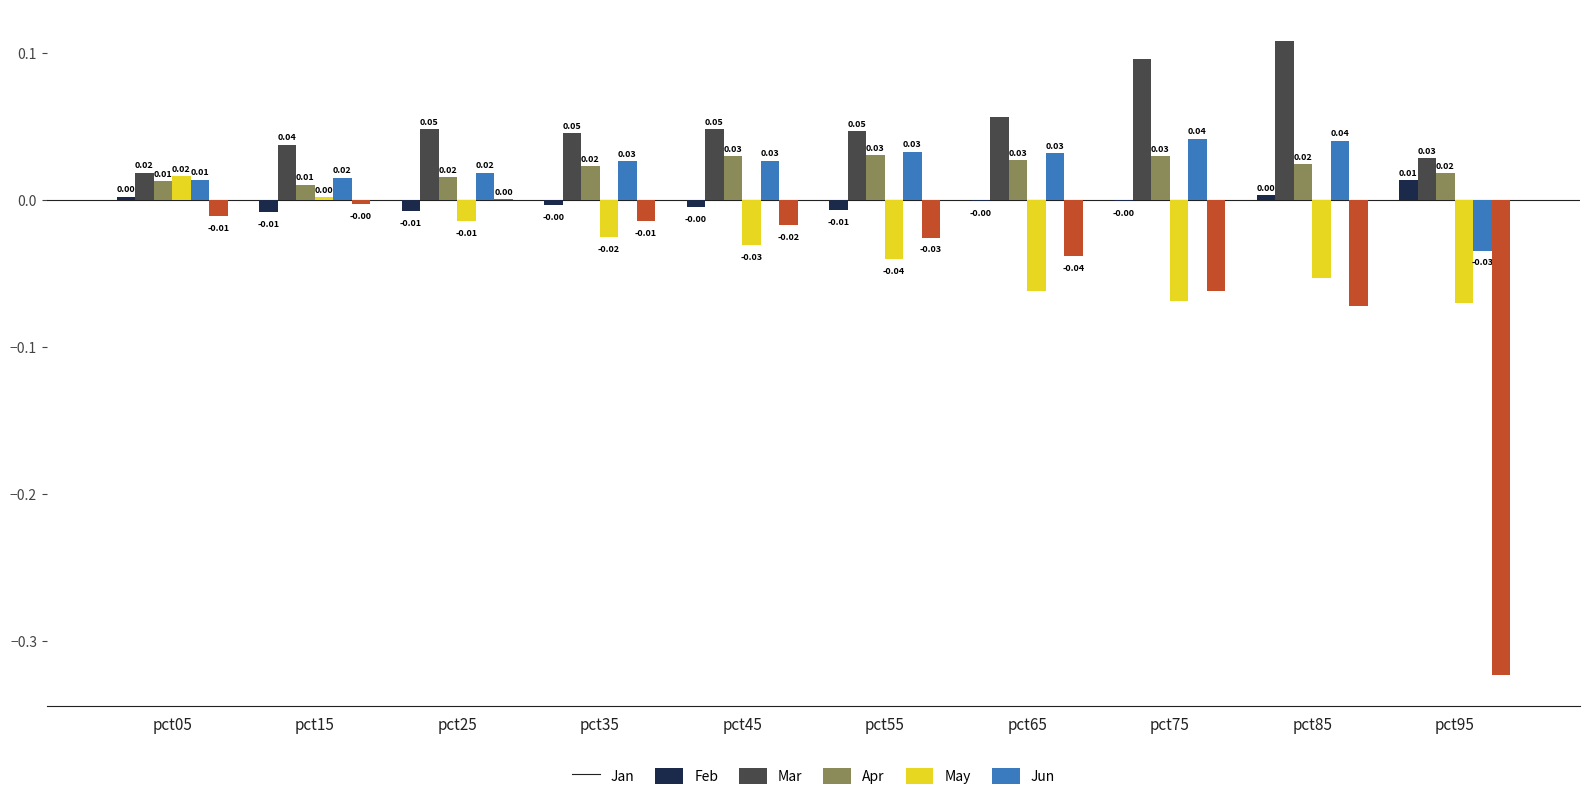

How many data points in Apr are above 0?

2